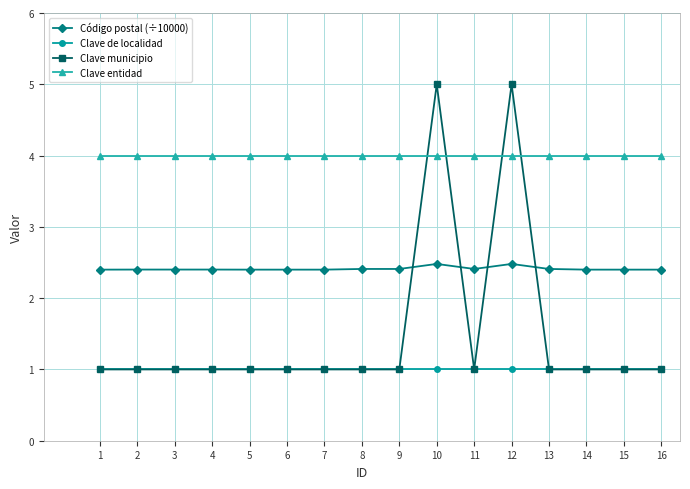

Reading left to right, what are all the values shown in this chart?

Código postal (÷10000): 1=2.4	2=2.4	3=2.4	4=2.4	5=2.4	6=2.4	7=2.4	8=2.4	9=2.4	10=2.5	11=2.4	12=2.5	13=2.4	14=2.4	15=2.4	16=2.4
Clave de localidad: 1=1.0	2=1.0	3=1.0	4=1.0	5=1.0	6=1.0	7=1.0	8=1.0	9=1.0	10=1.0	11=1.0	12=1.0	13=1.0	14=1.0	15=1.0	16=1.0
Clave municipio: 1=1.0	2=1.0	3=1.0	4=1.0	5=1.0	6=1.0	7=1.0	8=1.0	9=1.0	10=5.0	11=1.0	12=5.0	13=1.0	14=1.0	15=1.0	16=1.0
Clave entidad: 1=4.0	2=4.0	3=4.0	4=4.0	5=4.0	6=4.0	7=4.0	8=4.0	9=4.0	10=4.0	11=4.0	12=4.0	13=4.0	14=4.0	15=4.0	16=4.0